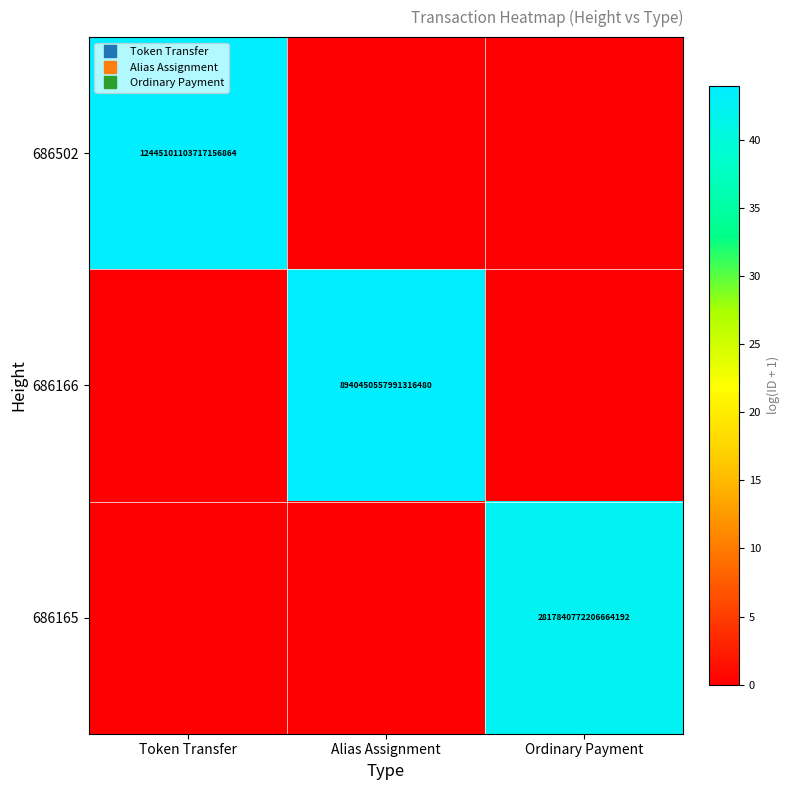

Between Alias Assignment and Token Transfer, which is larger?

Token Transfer